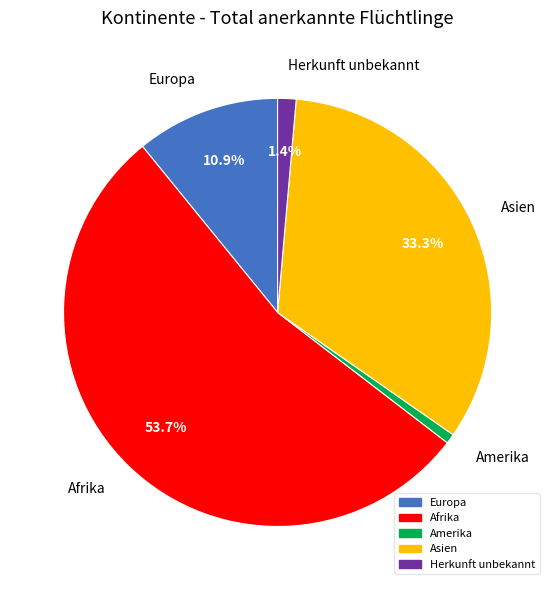

What is the largest slice in the pie chart?

Afrika